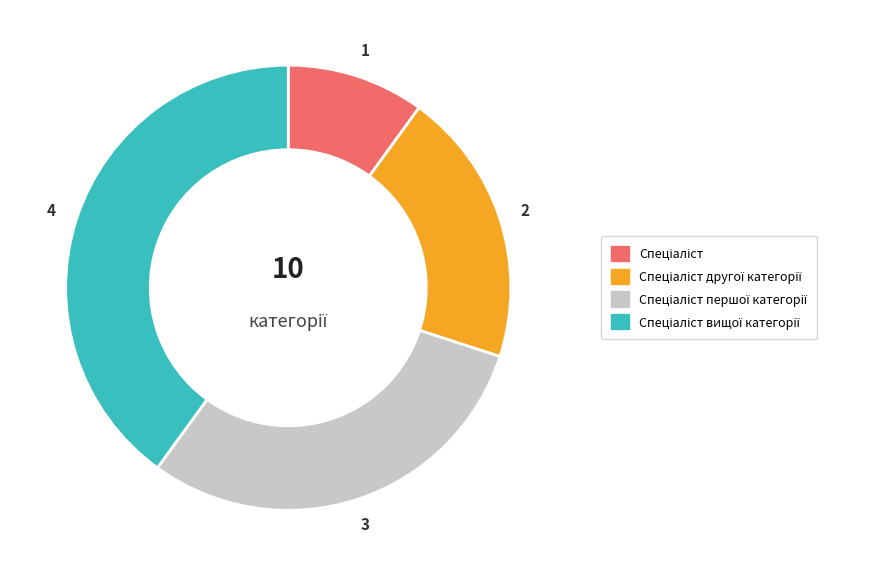

Is there any slice that represents more than half of the pie?

No